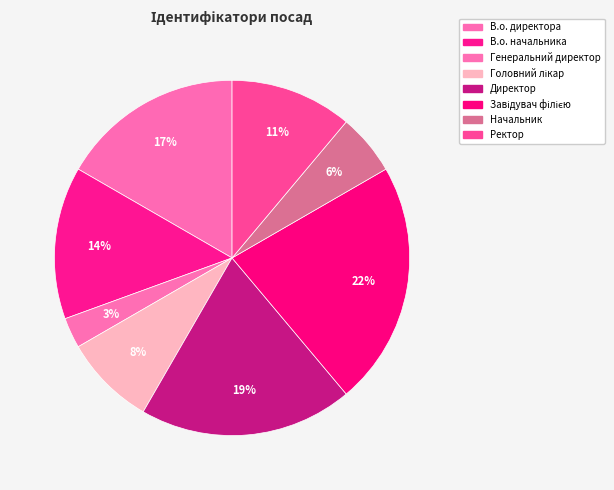

What is the ratio of the value at В.о. директора to the value at Ректор?

1.5